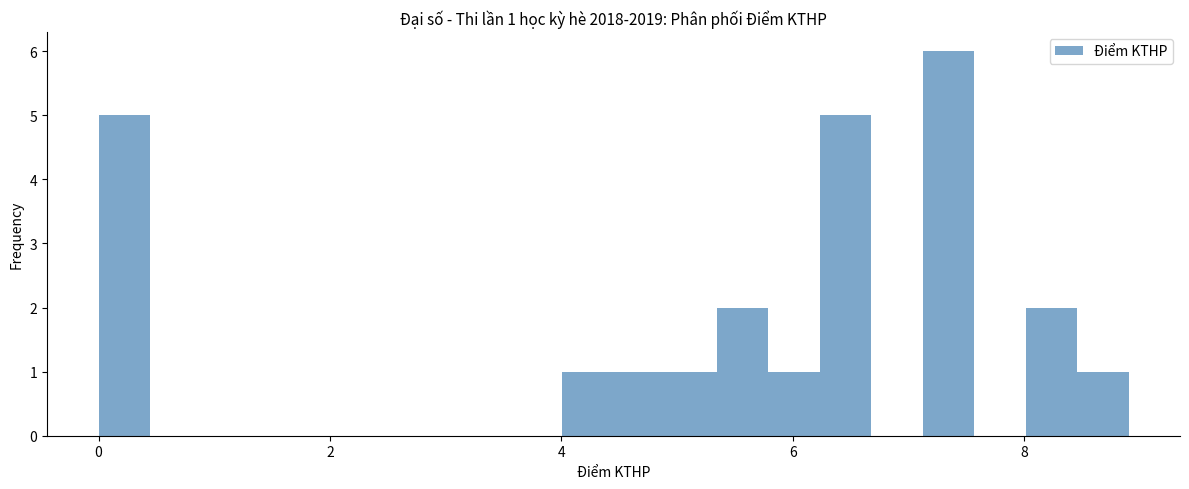

Read against the x-axis, roughly where is the centre of the tallest bar?

7.4